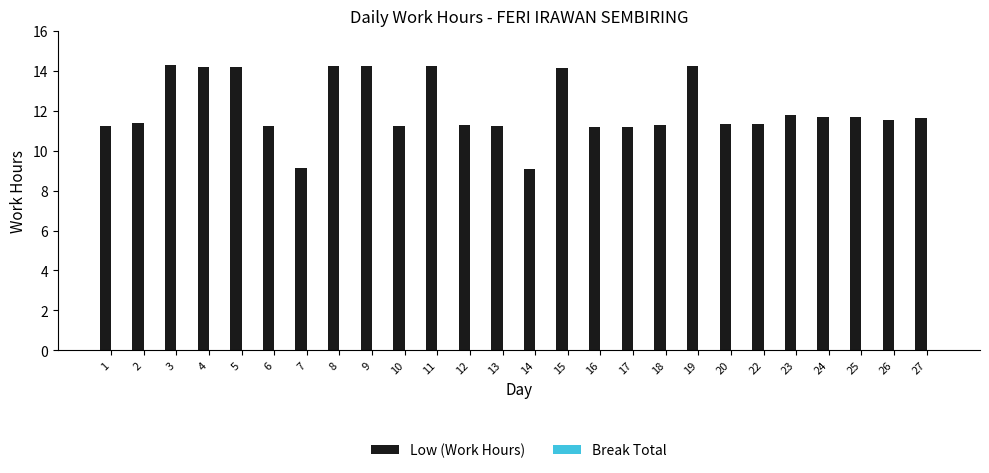

What is the value of the 11th bar from the left?

14.2